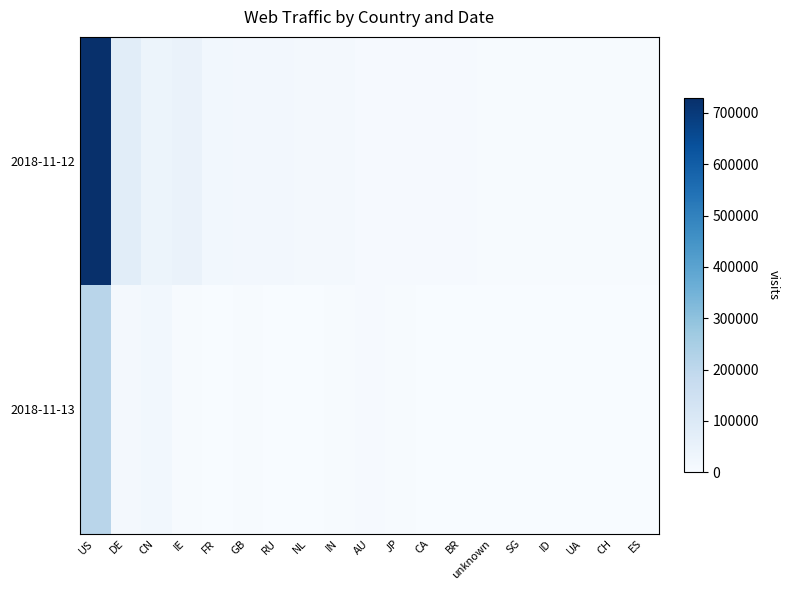

Which has a higher value, SG or CN?

CN